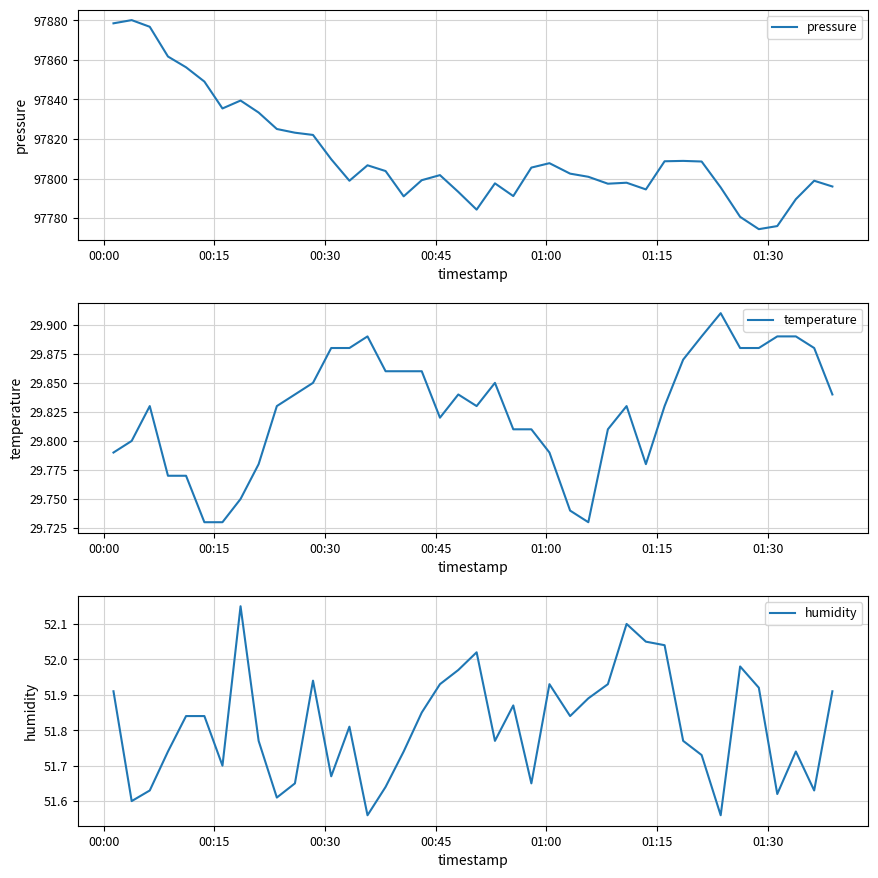

What is the highest value of the pressure series?

97880.1